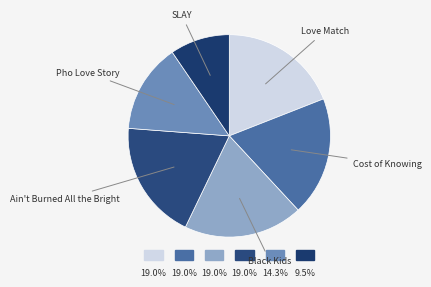

Is Pho Love Story the majority of the pie?

No